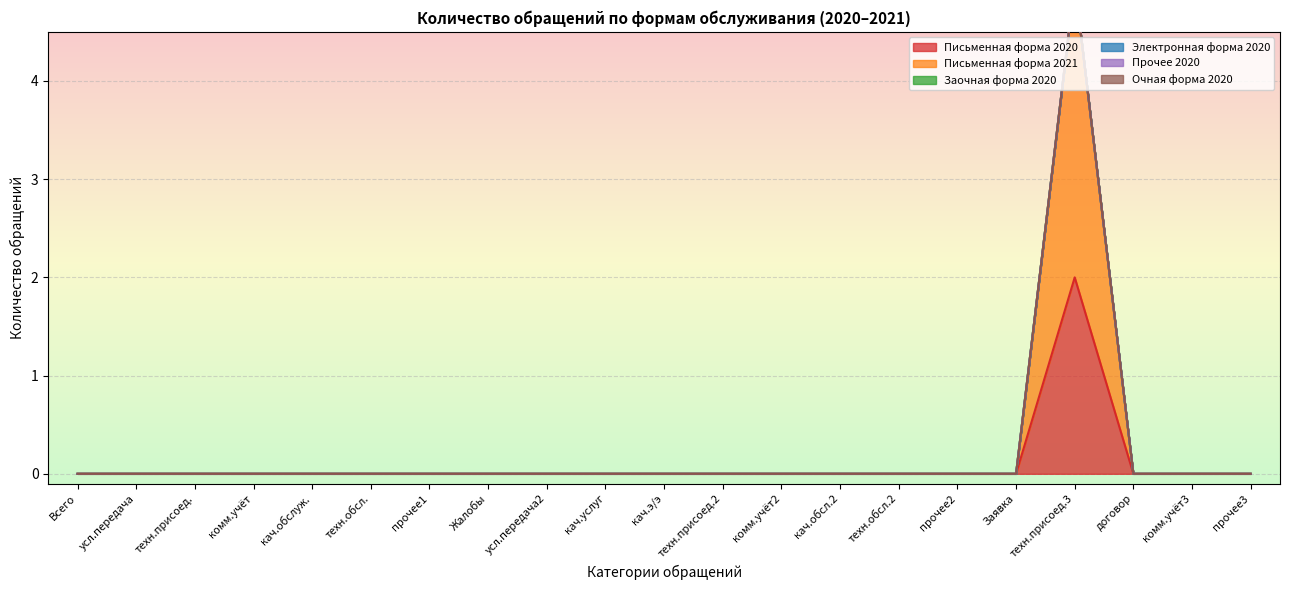

Which series has the largest range (max minus min)?

Письменная форма 2021